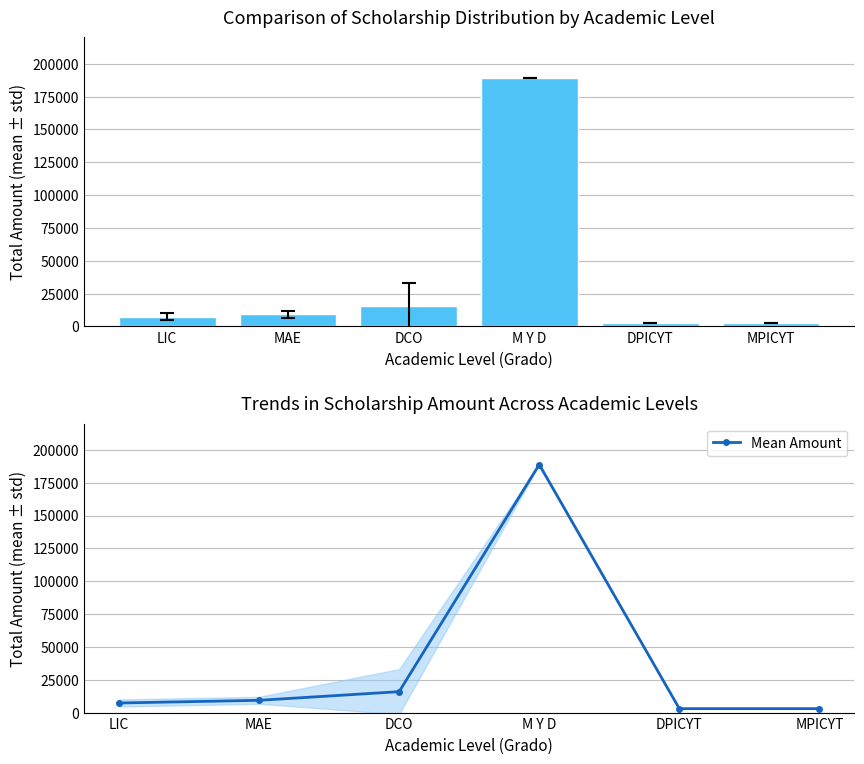

What is the label of the 6th bar from the left?

MPICYT